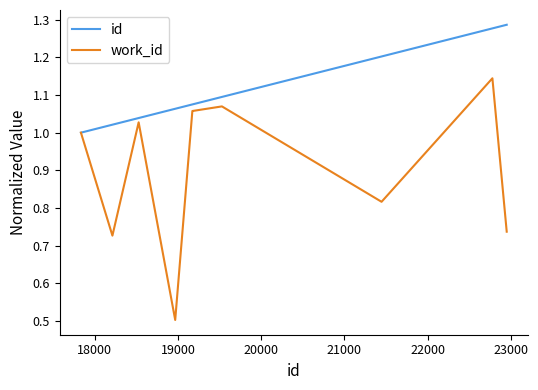

List the series in order of their peak value, lowest first.

work_id, id